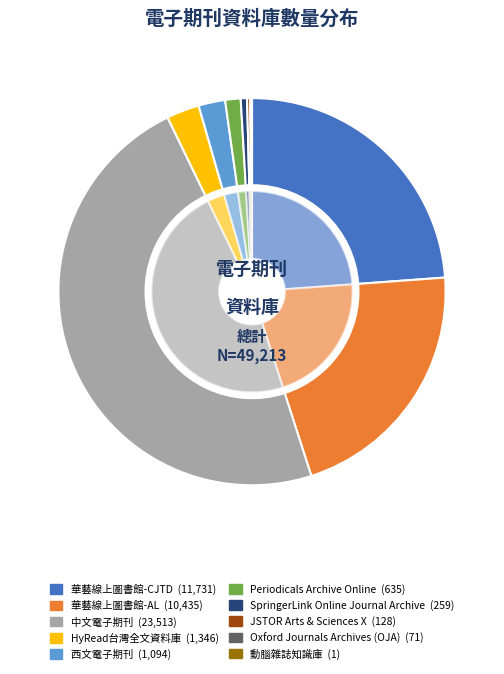

Is there a majority slice in this chart?

No